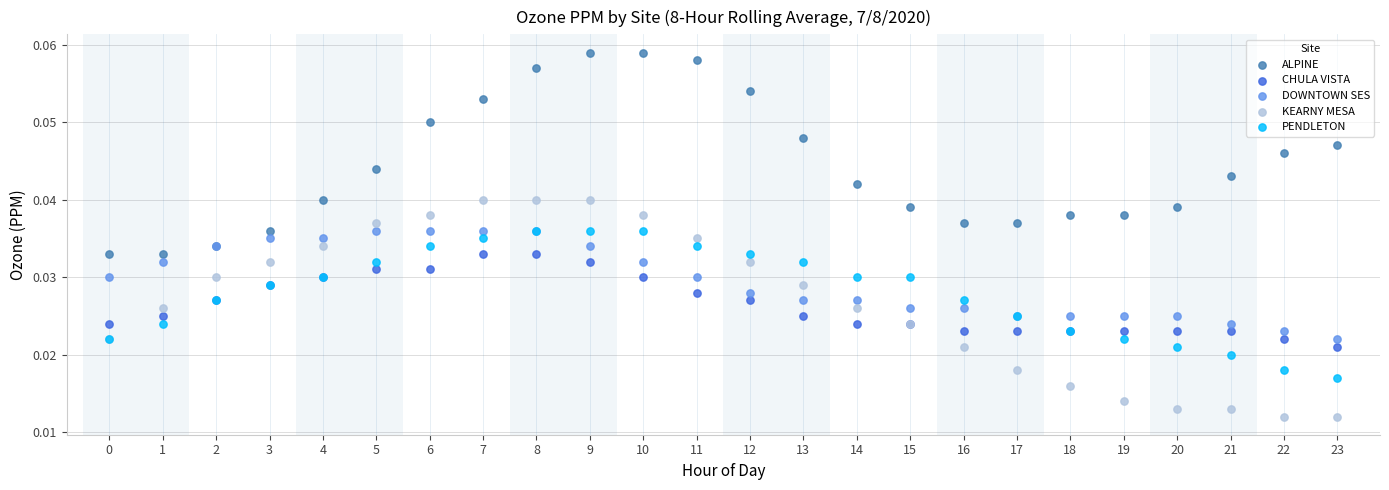

Which series has the largest Y range (max minus min)?

KEARNY MESA